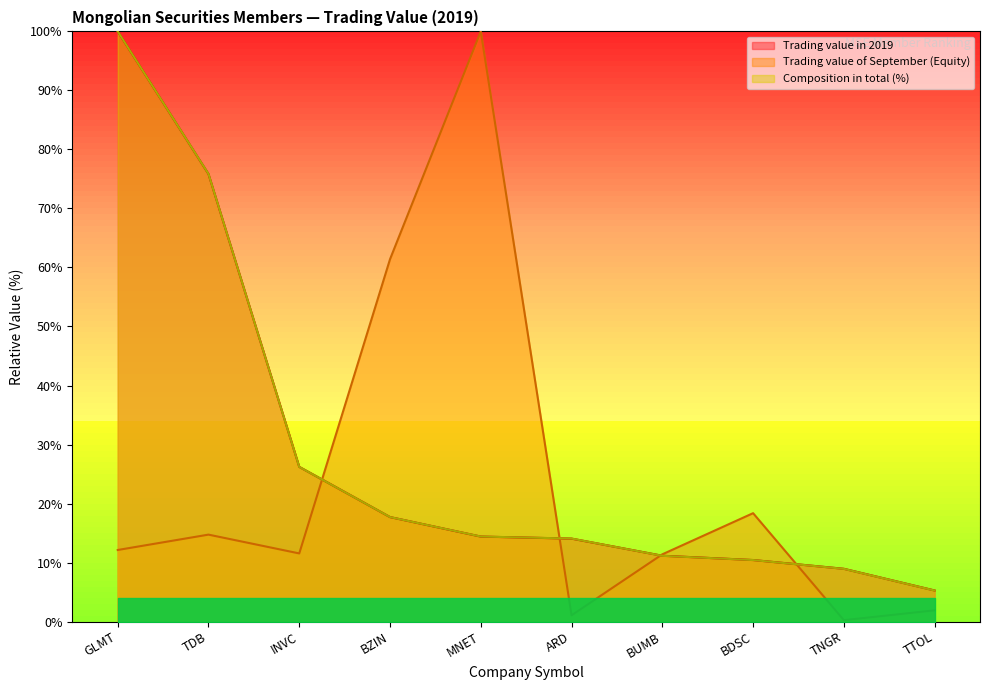

What is the value of the Trading value in 2019 point at the 7th from the left?

11.2